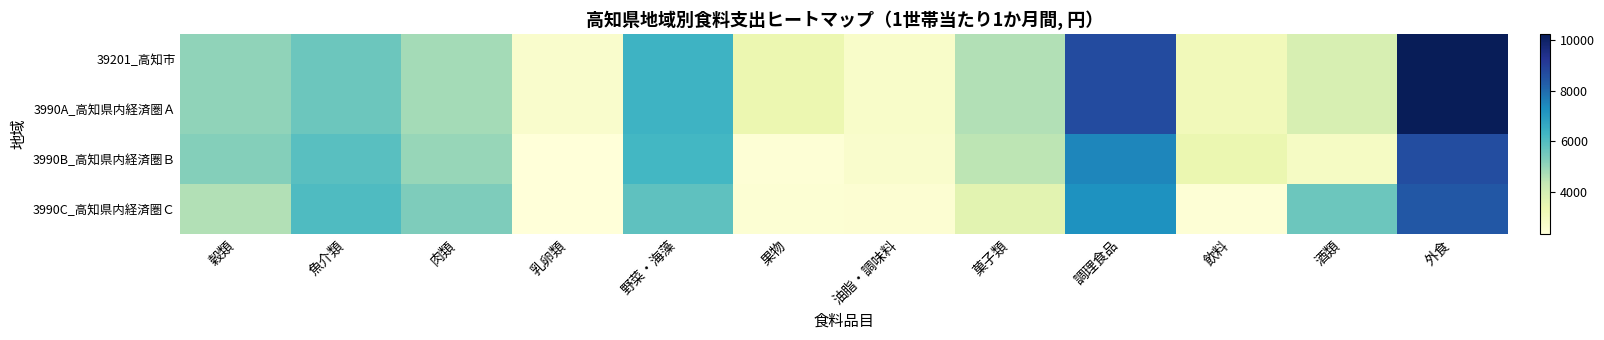

Reading left to right, what are all the values shown in this chart?

39201_高知市: 穀類=5094	魚介類=5599	肉類=4814	乳卵類=2702	野菜・海藻=6361	果物=3359	油脂・調味料=2753	菓子類=4627	調理食品=8678	飲料=3120	酒類=3916	外食=10230
3990A_高知県内経済圏Ａ: 穀類=5094	魚介類=5599	肉類=4814	乳卵類=2702	野菜・海藻=6361	果物=3359	油脂・調味料=2753	菓子類=4627	調理食品=8678	飲料=3120	酒類=3916	外食=10230
3990B_高知県内経済圏Ｂ: 穀類=5227	魚介類=5914	肉類=4997	乳卵類=2395	野菜・海藻=6262	果物=2484	油脂・調味料=2692	菓子類=4471	調理食品=7473	飲料=3391	酒類=2870	外食=8638
3990C_高知県内経済圏Ｃ: 穀類=4611	魚介類=6067	肉類=5318	乳卵類=2368	野菜・海藻=5819	果物=2518	油脂・調味料=2539	菓子類=3636	調理食品=7232	飲料=2484	酒類=5618	外食=8397